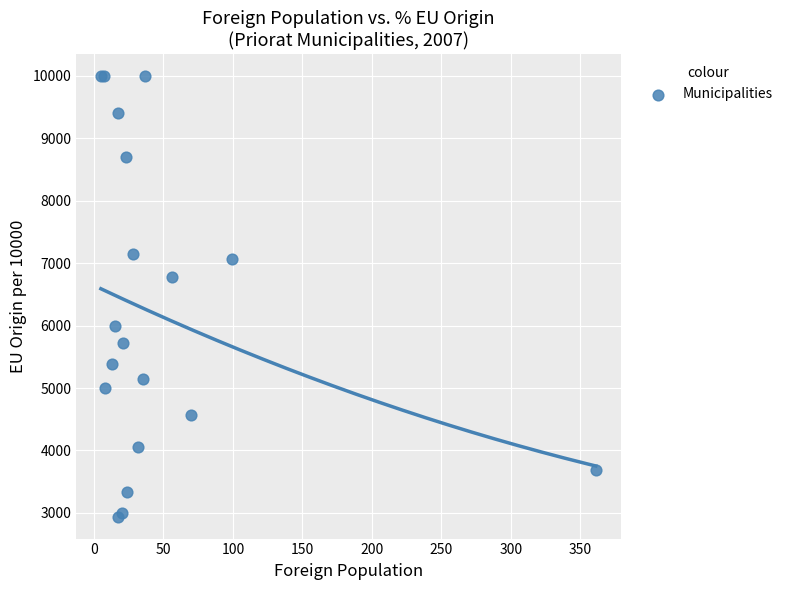

What Y value in the scatter plot is closest to 6470?

6786